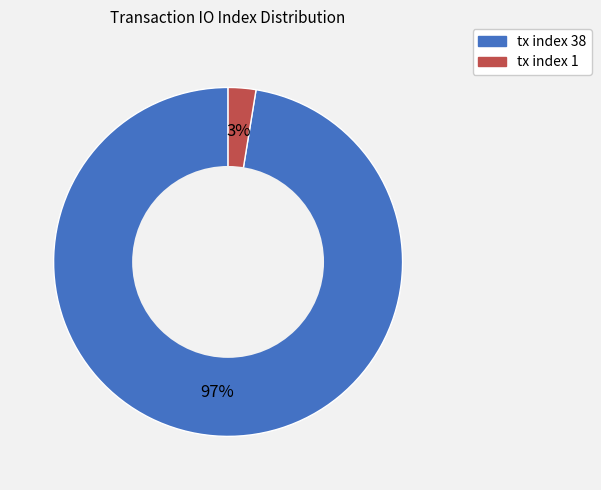

To the nearest percent, what is the average slice percentage?

50%